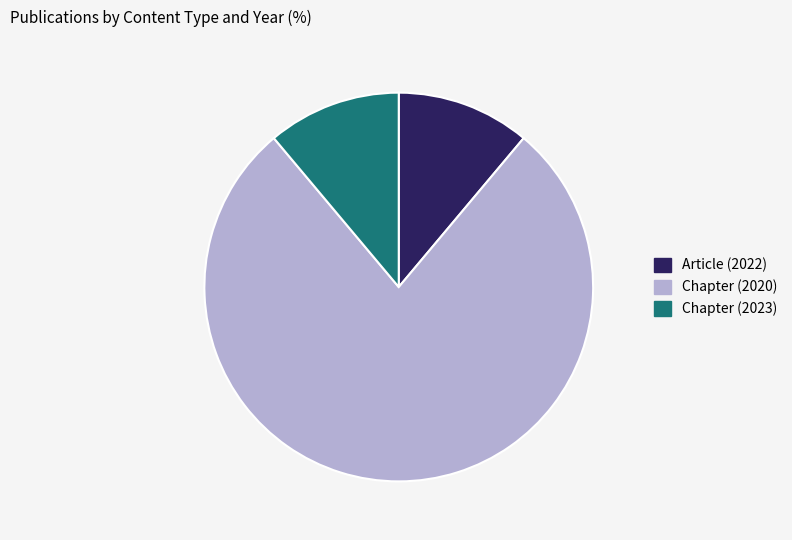

Is there any slice that represents more than half of the pie?

Yes